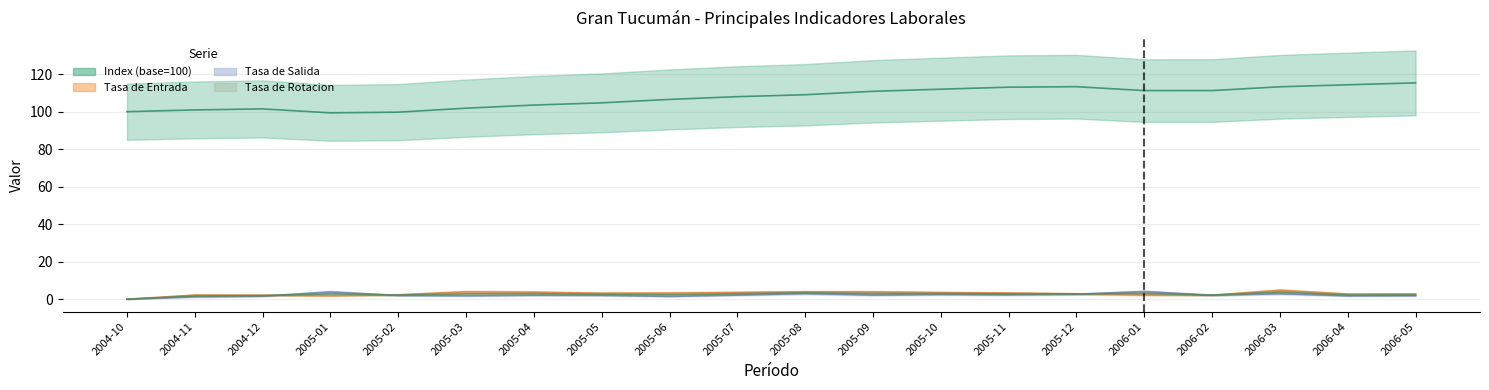

True or false: Index (base=100) has more than 1 interior local peaks.

True